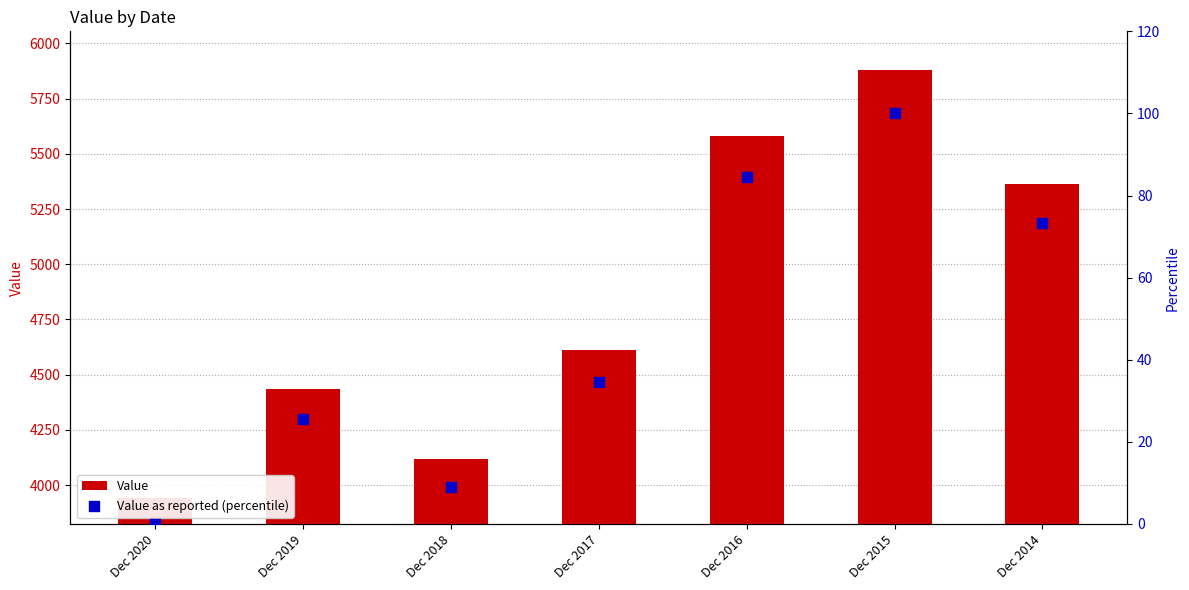

Which series contains the lowest Y value?

Value as reported (percentile)